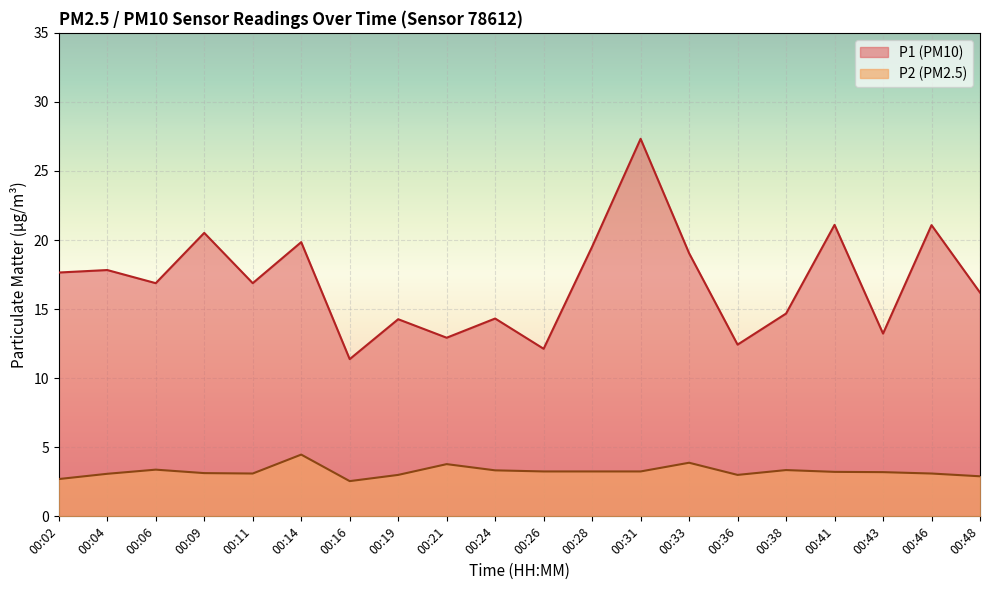

How many data points in P2 are above 3?

15